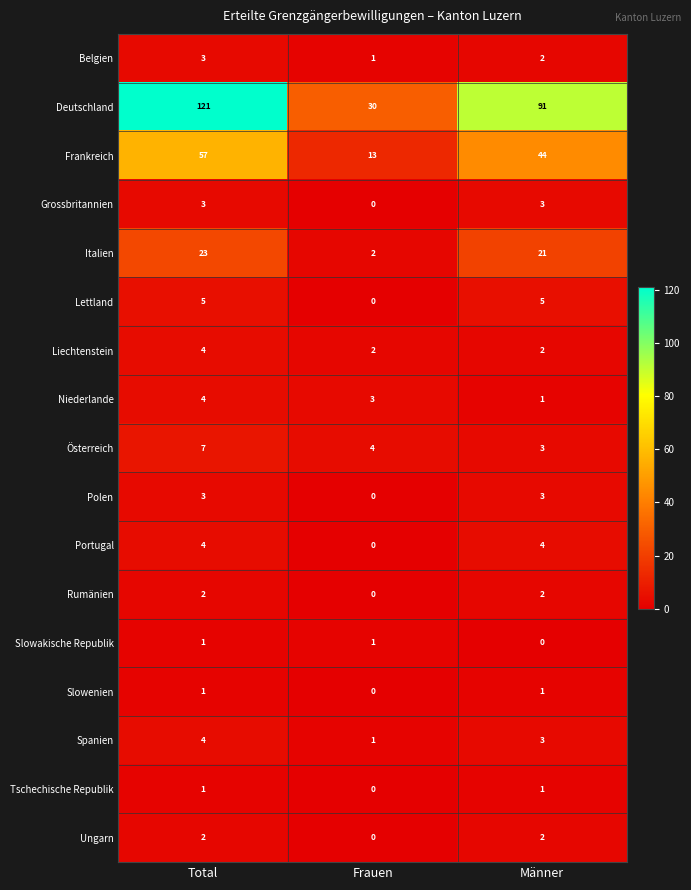

Is it true that Portugal equals 0 at Frauen?

True